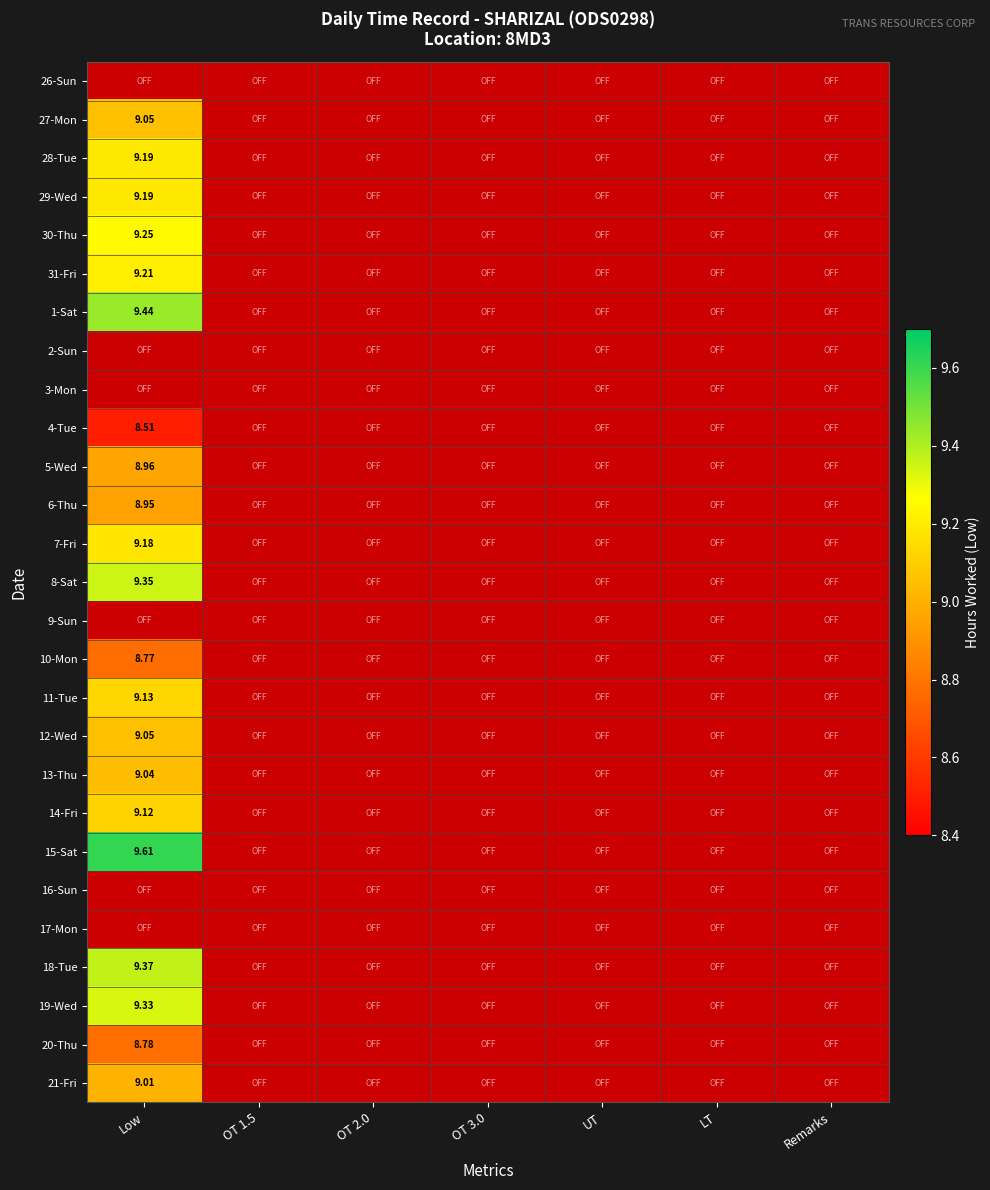

Which has a higher value, Remarks or Low?

Low